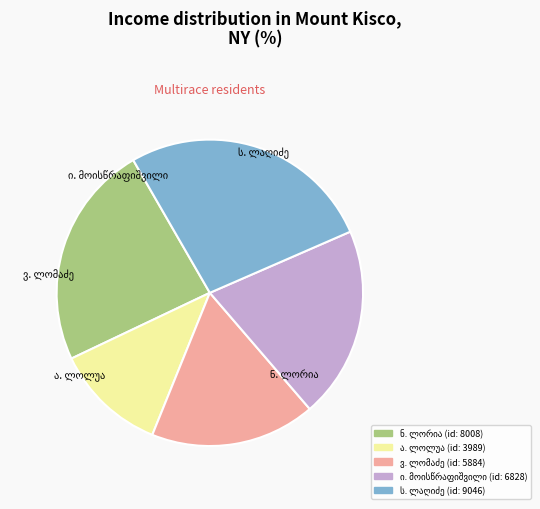

Does any single category account for the majority?

No